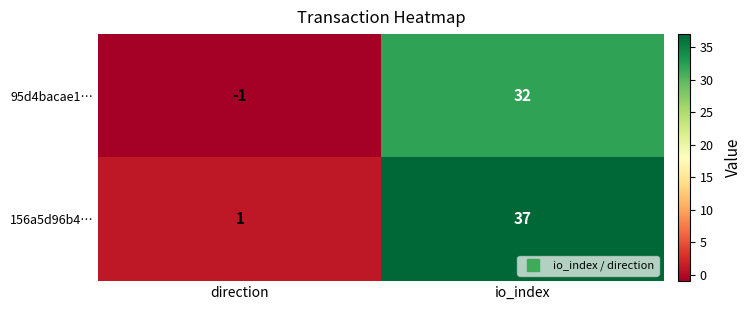

Which label corresponds to the smallest value in the chart?

direction